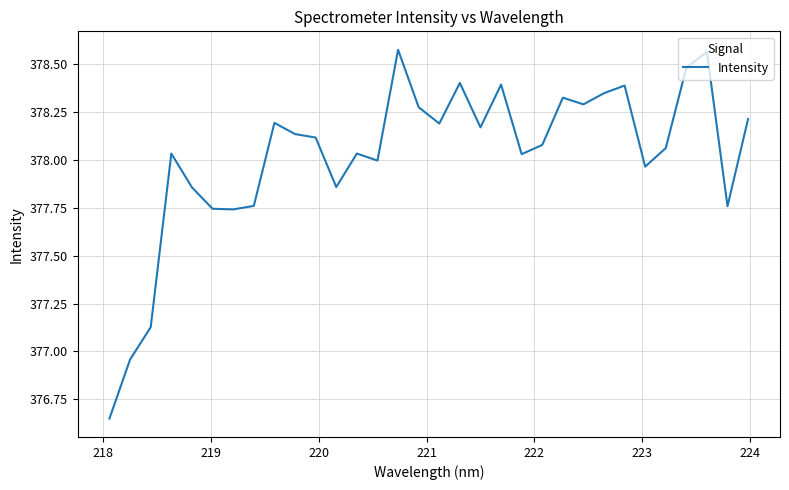

What is the difference between the maximum and minimum values?

1.9